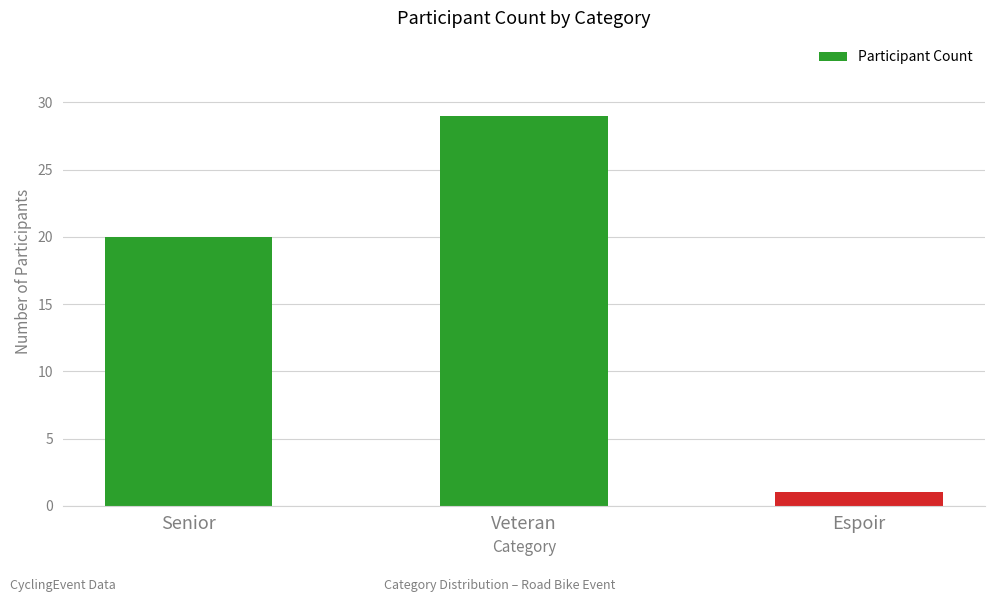

Are the bars horizontal?

No